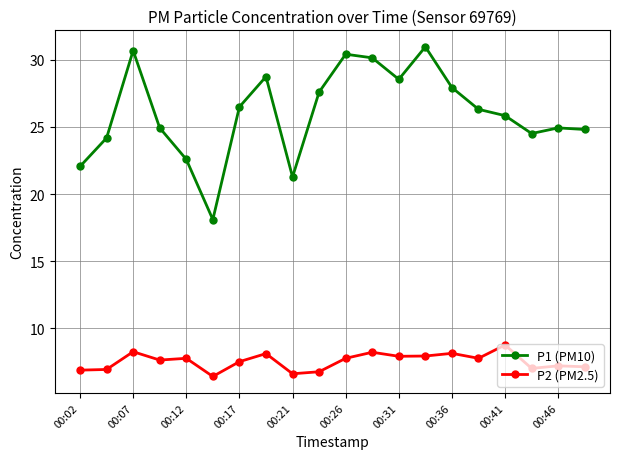

Rank the series by their average value, from highest to lowest.

P1 (PM10), P2 (PM2.5)